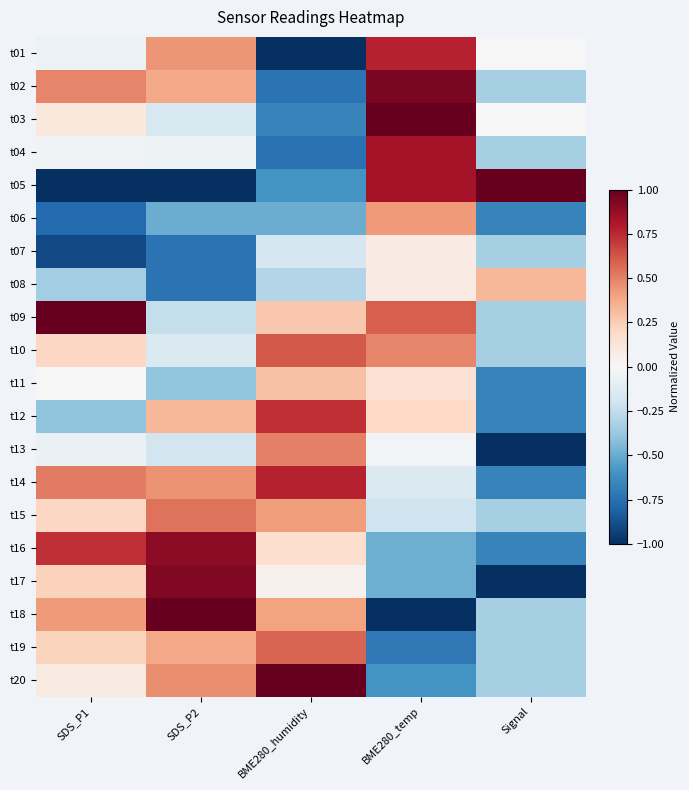

Count the number of categories in the chart.

5